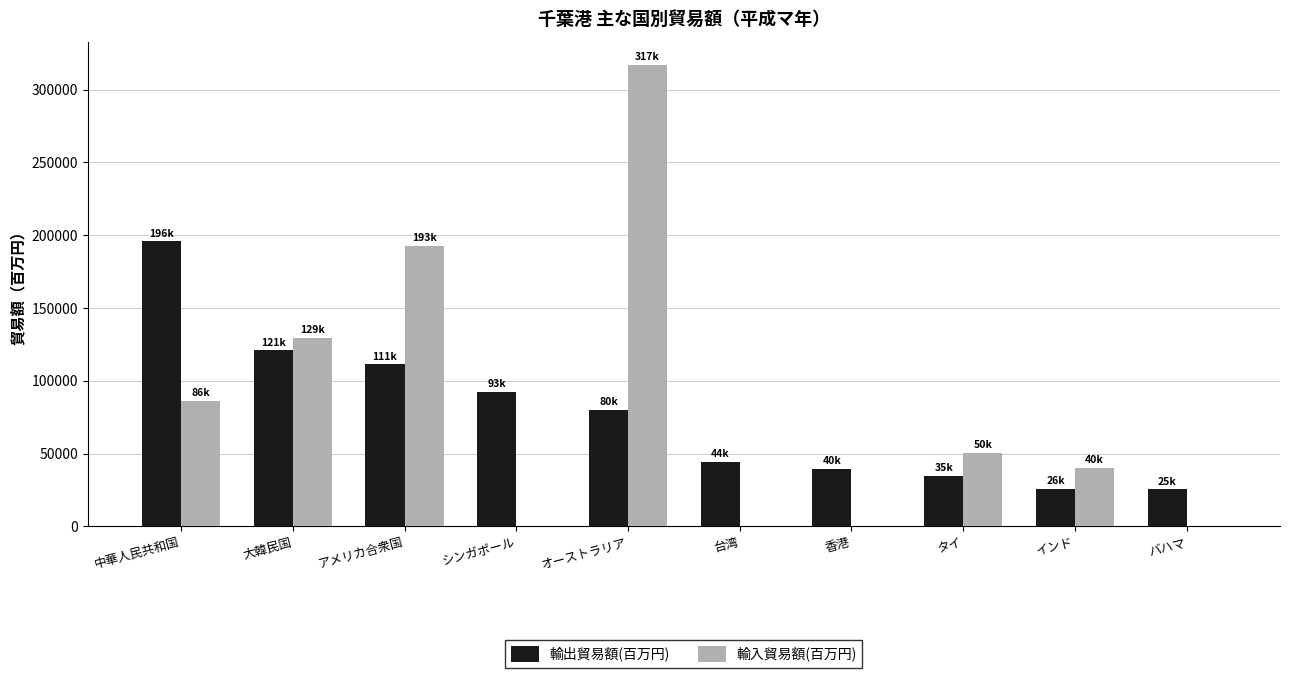

What is the sum of all 輸入貿易額(百万円) values?

815610.1